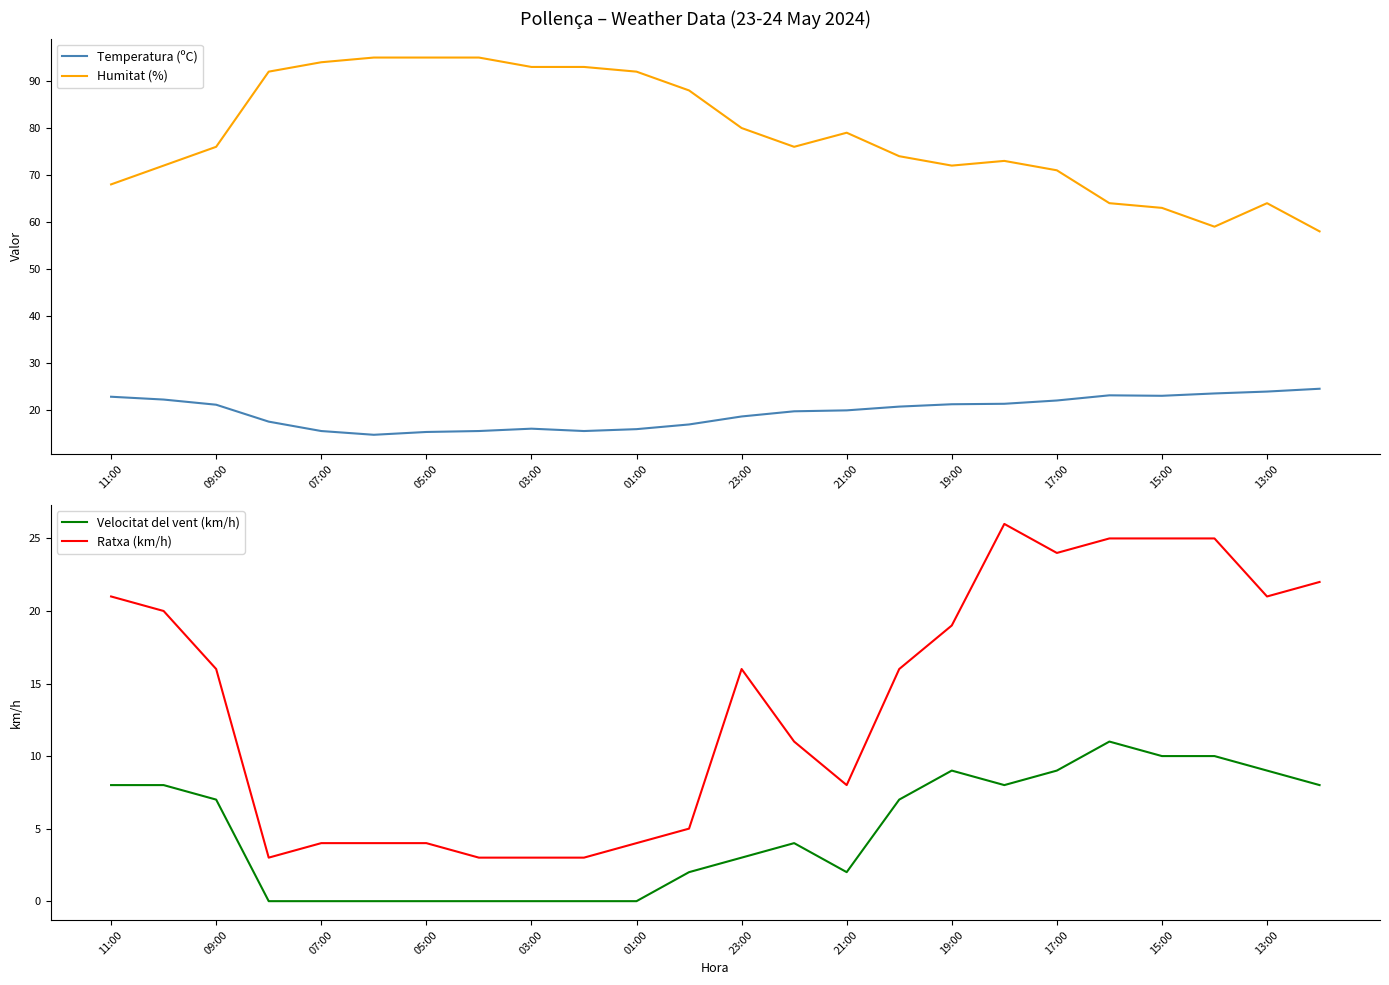

True or false: Velocitat del vent (km/h) and Temperatura (ºC) intersect in this chart.

False